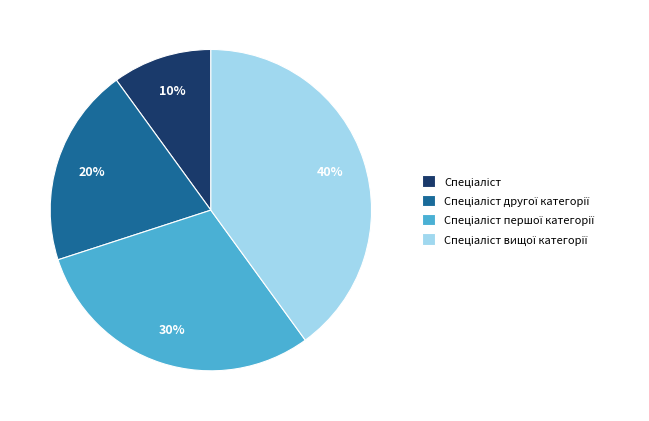

To the nearest percent, what is the difference between the largest and smallest slice percentages?

30%